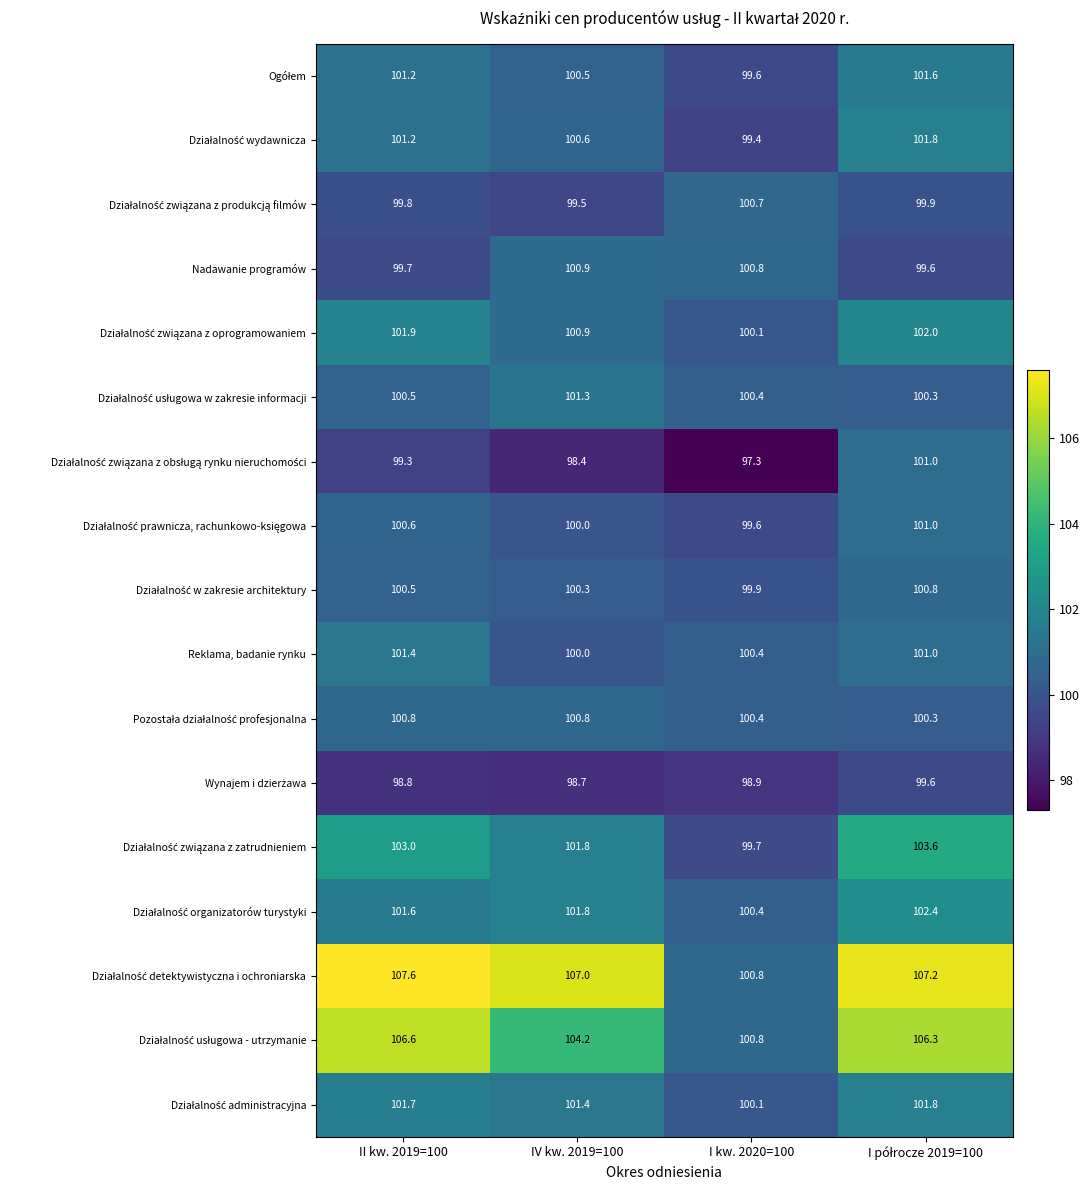

What is the sum of all Reklama, badanie rynku values?

402.8